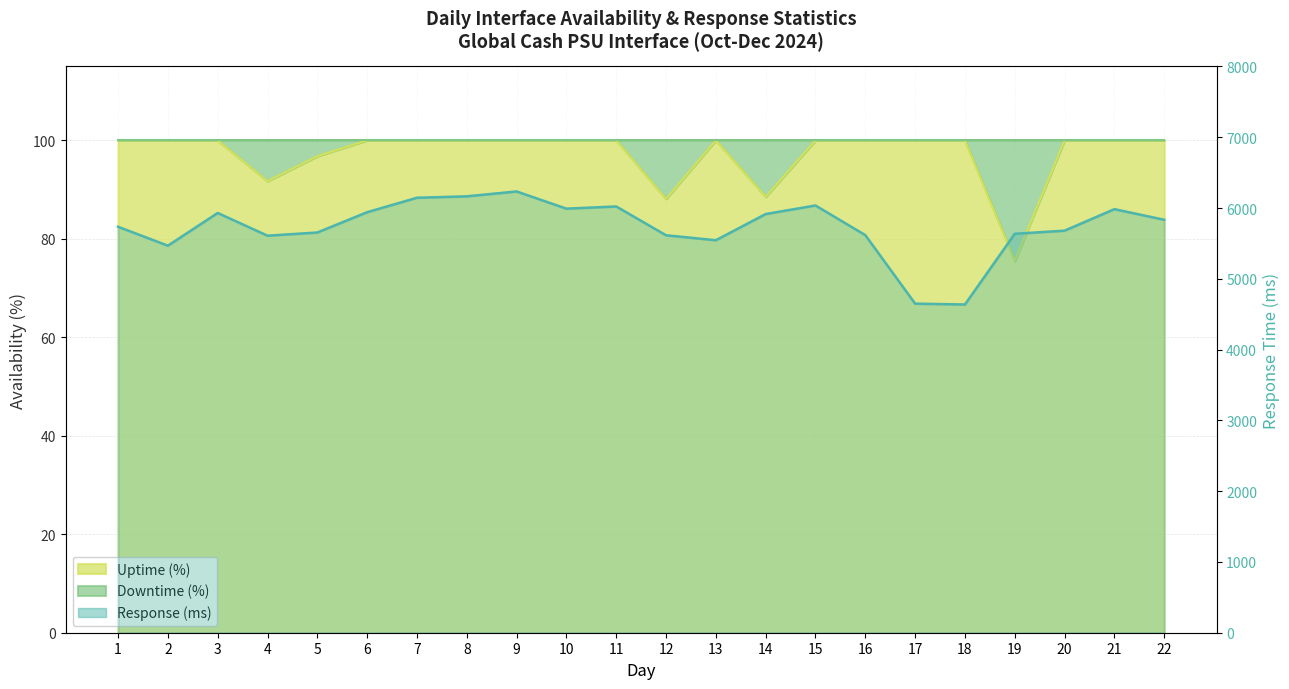

True or false: Response (ms) has a value of 8023.0 at 7.

False